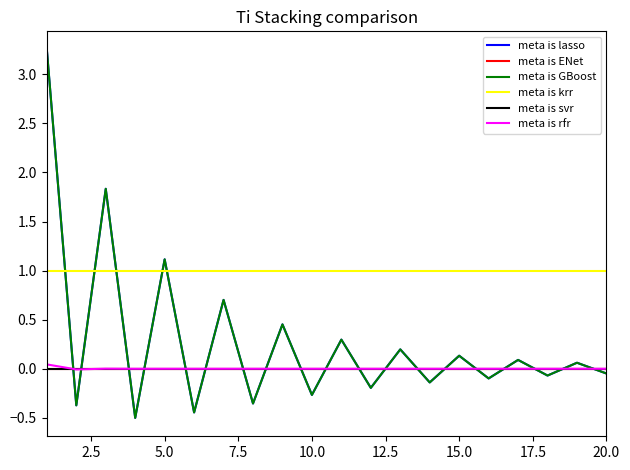

Does the chart have visible grid lines?

No